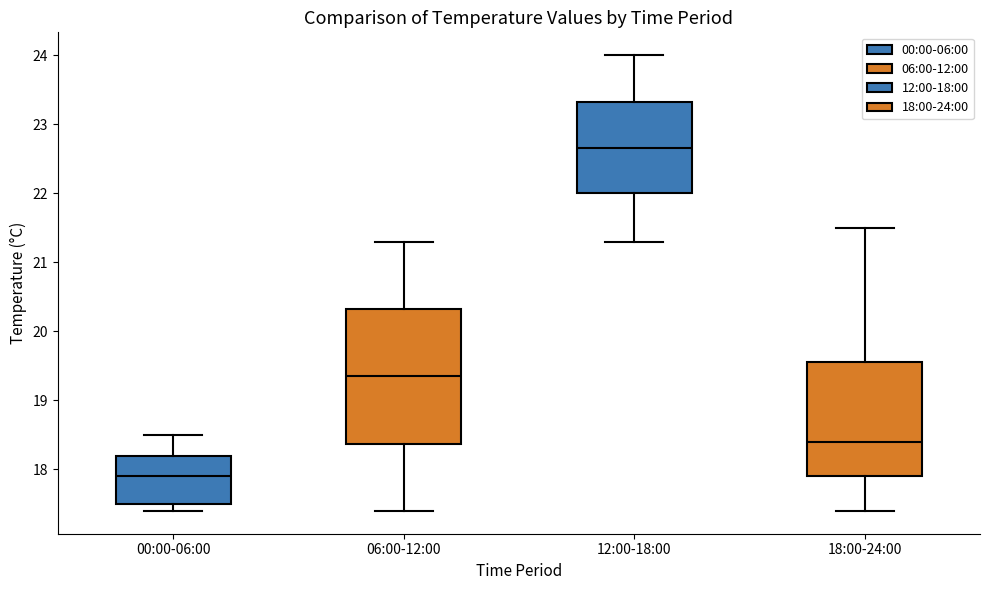

Reading left to right, transcribe this box plot: for each box, give where its median line is, the range the box spans, and where its two whiskers end, as read against the y-axis. The values are not printed on the chart, so give them approximately, as read against the axis.

00:00-06:00: median 17.9, box 17.5 to 18.2, whiskers 17.4 to 18.5
06:00-12:00: median 19.4, box 18.4 to 20.3, whiskers 17.4 to 21.3
12:00-18:00: median 22.7, box 22.0 to 23.3, whiskers 21.3 to 24.0
18:00-24:00: median 18.4, box 17.9 to 19.6, whiskers 17.4 to 21.5